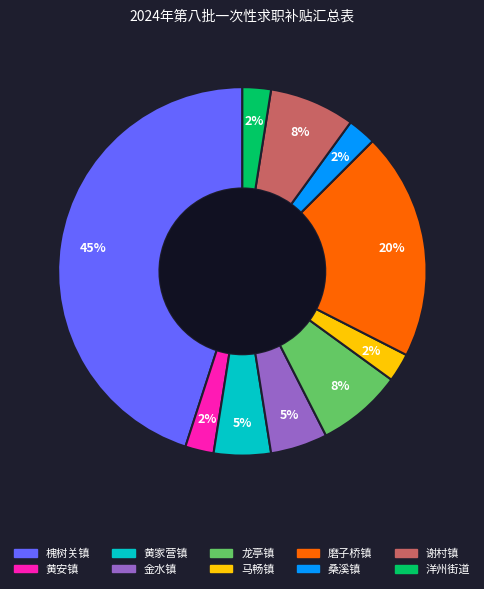

Does any single category account for the majority?

No